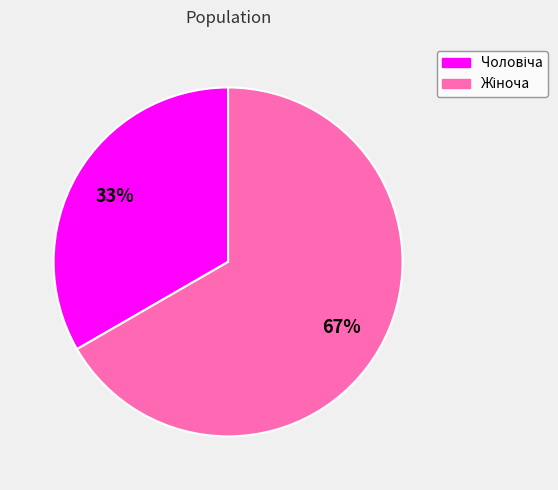

Count the number of slices in the pie.

2